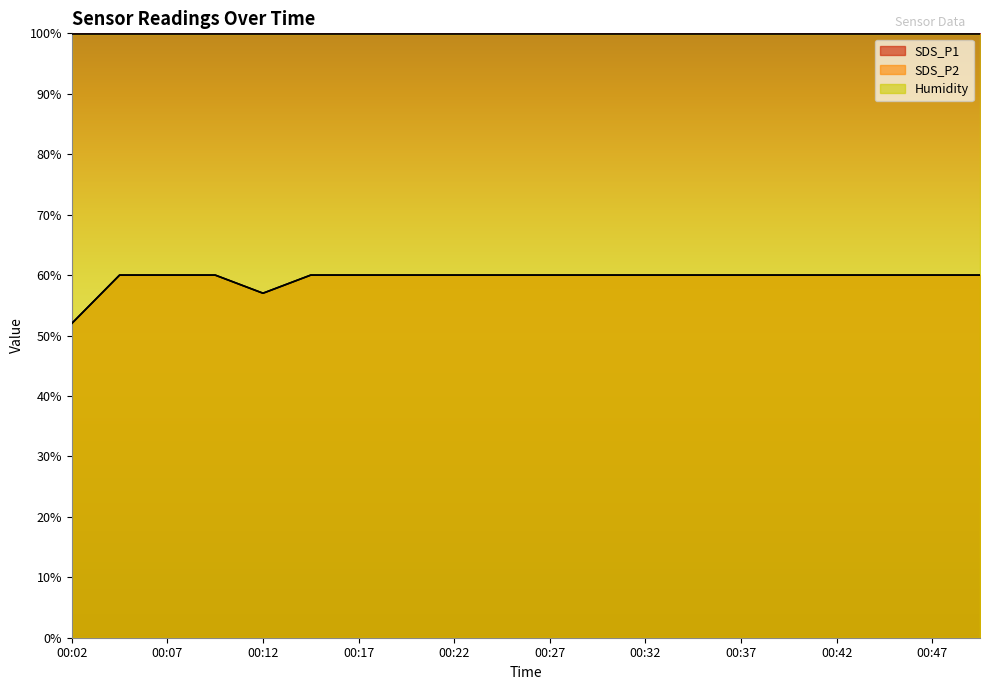

Rank the categories by SDS_P1 value from highest to lowest.

00:04, 00:07, 00:09, 00:14, 00:17, 00:20, 00:22, 00:24, 00:27, 00:29, 00:32, 00:34, 00:37, 00:39, 00:42, 00:44, 00:47, 00:49, 00:12, 00:02